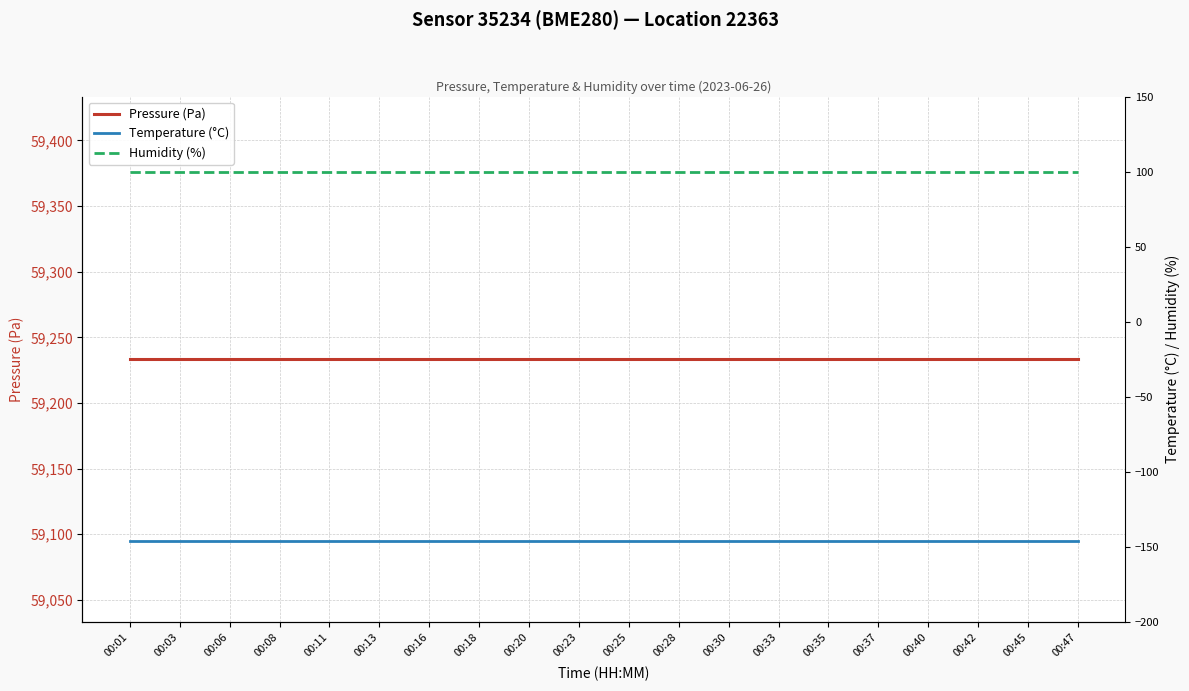

What is the maximum value for Temperature (°C)?

-146.2